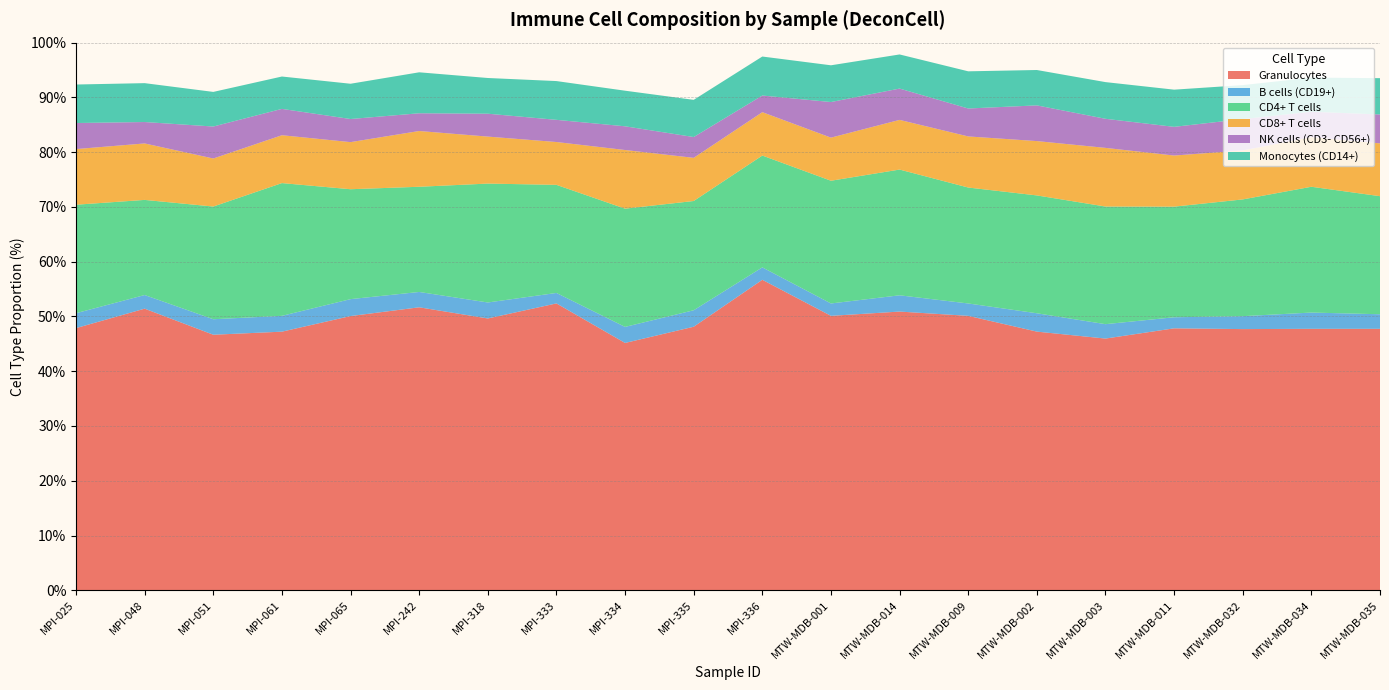

Reading right to left, transcribe all the data shown in this chart.

Granulocytes: MTW-MDB-035=47.7	MTW-MDB-034=47.7	MTW-MDB-032=47.7	MTW-MDB-011=47.8	MTW-MDB-003=46.0	MTW-MDB-002=47.2	MTW-MDB-009=50.1	MTW-MDB-014=50.9	MTW-MDB-001=50.1	MPI-336=56.7	MPI-335=48.1	MPI-334=45.2	MPI-333=52.4	MPI-318=49.6	MPI-242=51.7	MPI-065=50.1	MPI-061=47.2	MPI-051=46.7	MPI-048=51.4	MPI-025=47.9
B cells (CD19+): MTW-MDB-035=2.7	MTW-MDB-034=3.0	MTW-MDB-032=2.4	MTW-MDB-011=2.0	MTW-MDB-003=2.6	MTW-MDB-002=3.4	MTW-MDB-009=2.3	MTW-MDB-014=3.0	MTW-MDB-001=2.3	MPI-336=2.3	MPI-335=3.0	MPI-334=2.9	MPI-333=1.9	MPI-318=2.9	MPI-242=2.8	MPI-065=3.1	MPI-061=2.9	MPI-051=2.8	MPI-048=2.5	MPI-025=2.7
CD4+ T cells: MTW-MDB-035=21.6	MTW-MDB-034=23.0	MTW-MDB-032=21.3	MTW-MDB-011=20.2	MTW-MDB-003=21.5	MTW-MDB-002=21.5	MTW-MDB-009=21.2	MTW-MDB-014=23.0	MTW-MDB-001=22.4	MPI-336=20.4	MPI-335=19.9	MPI-334=21.6	MPI-333=19.7	MPI-318=21.7	MPI-242=19.2	MPI-065=20.1	MPI-061=24.2	MPI-051=20.6	MPI-048=17.4	MPI-025=19.8
CD8+ T cells: MTW-MDB-035=9.6	MTW-MDB-034=9.1	MTW-MDB-032=8.9	MTW-MDB-011=9.3	MTW-MDB-003=10.7	MTW-MDB-002=9.9	MTW-MDB-009=9.3	MTW-MDB-014=9.1	MTW-MDB-001=7.9	MPI-336=7.9	MPI-335=7.9	MPI-334=10.7	MPI-333=7.8	MPI-318=8.6	MPI-242=10.2	MPI-065=8.6	MPI-061=8.7	MPI-051=8.8	MPI-048=10.3	MPI-025=10.2
NK cells (CD3- CD56+): MTW-MDB-035=5.3	MTW-MDB-034=4.6	MTW-MDB-032=5.7	MTW-MDB-011=5.2	MTW-MDB-003=5.3	MTW-MDB-002=6.5	MTW-MDB-009=5.1	MTW-MDB-014=5.7	MTW-MDB-001=6.5	MPI-336=3.0	MPI-335=3.8	MPI-334=4.3	MPI-333=4.0	MPI-318=4.2	MPI-242=3.2	MPI-065=4.2	MPI-061=4.8	MPI-051=5.8	MPI-048=3.9	MPI-025=4.8
Monocytes (CD14+): MTW-MDB-035=6.6	MTW-MDB-034=6.2	MTW-MDB-032=6.2	MTW-MDB-011=6.8	MTW-MDB-003=6.7	MTW-MDB-002=6.5	MTW-MDB-009=6.8	MTW-MDB-014=6.2	MTW-MDB-001=6.7	MPI-336=7.1	MPI-335=6.8	MPI-334=6.5	MPI-333=7.1	MPI-318=6.5	MPI-242=7.5	MPI-065=6.4	MPI-061=5.9	MPI-051=6.3	MPI-048=7.1	MPI-025=7.0